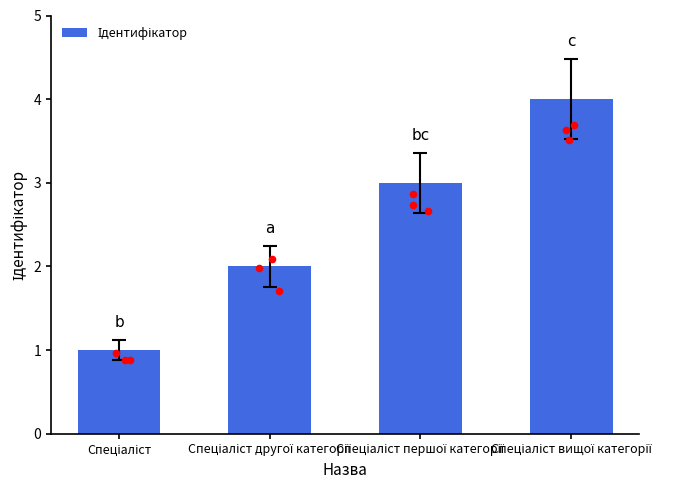

What is the change in value from Спеціаліст першої категорії to Спеціаліст вищої категорії?

+1